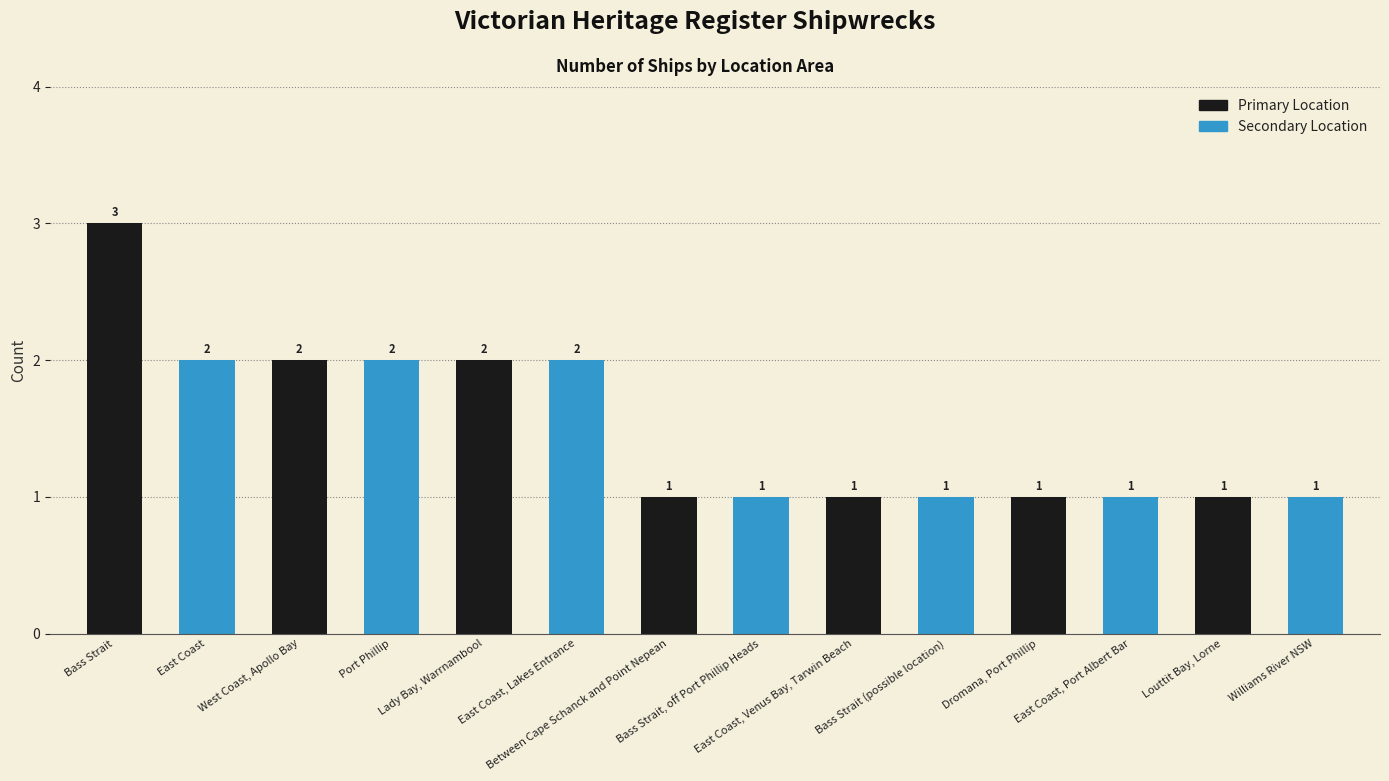

List the series in order of their peak value, highest first.

Primary Location, Secondary Location